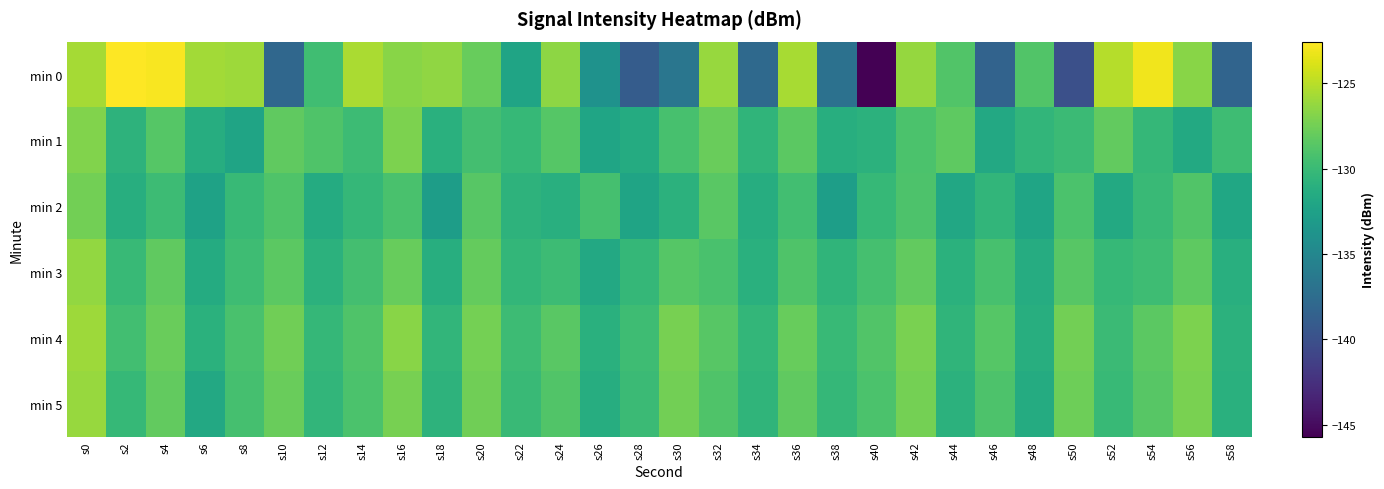

What is the greatest value displayed?

-122.5